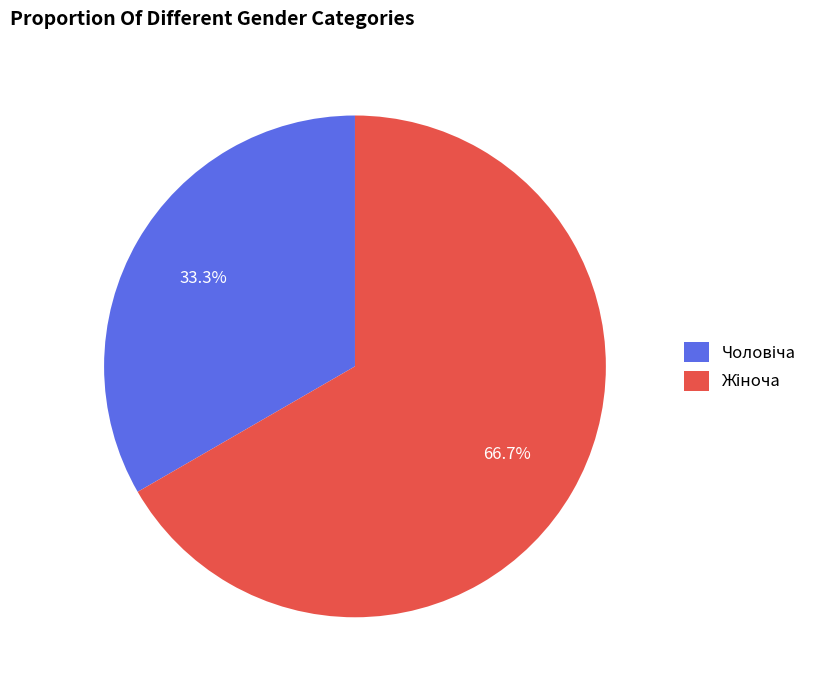

Does any single category account for the majority?

Yes